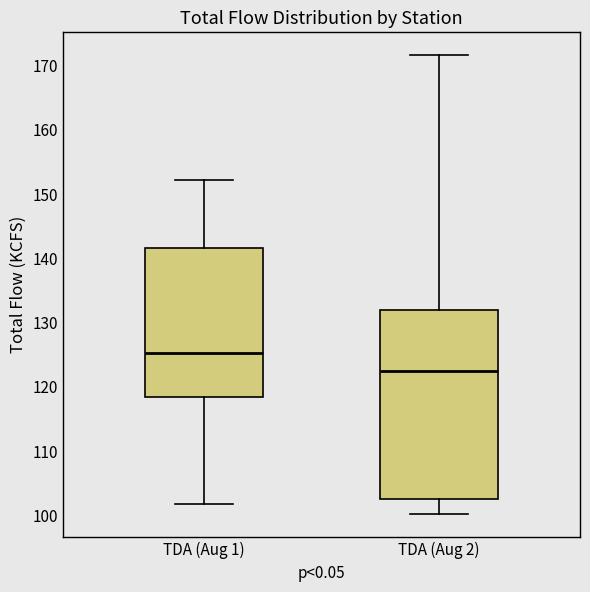

Which box has the highest median line?

TDA (Aug 1)